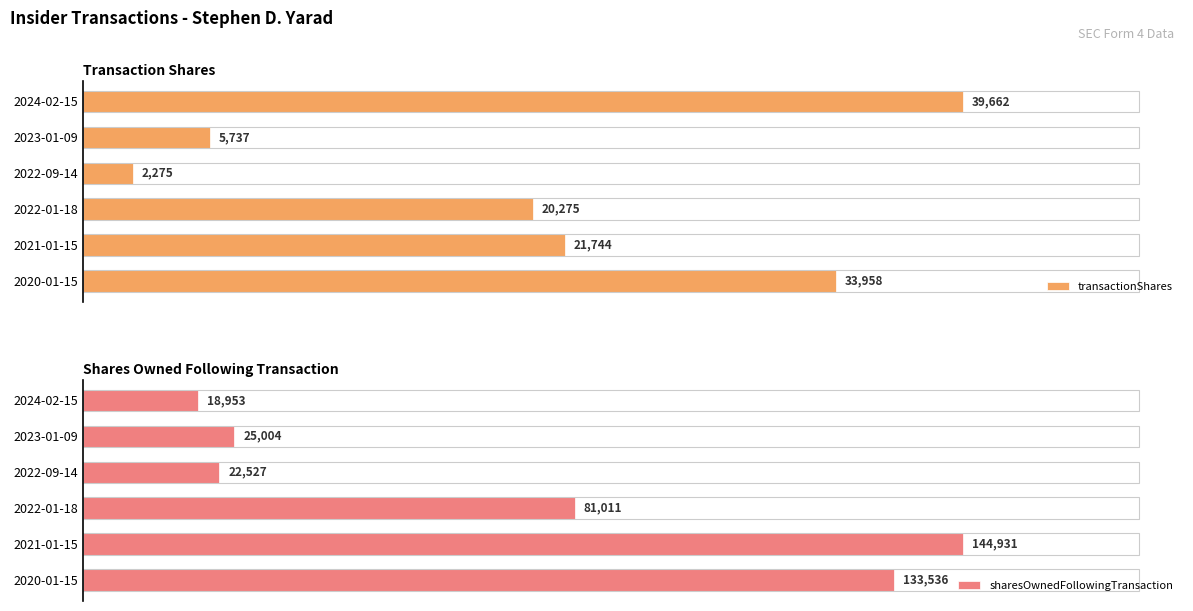

Which series has the largest total across all categories?

sharesOwnedFollowingTransaction